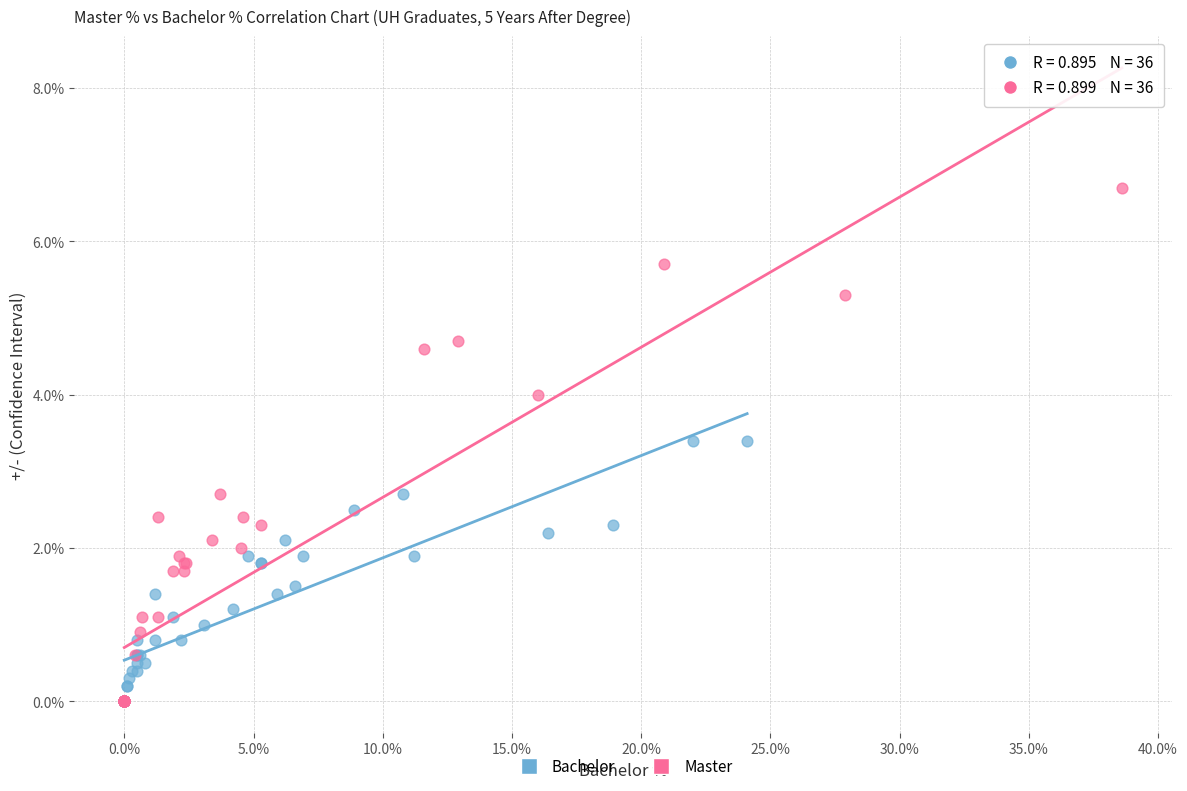

What are all the series names shown in the legend?

Bachelor, Master